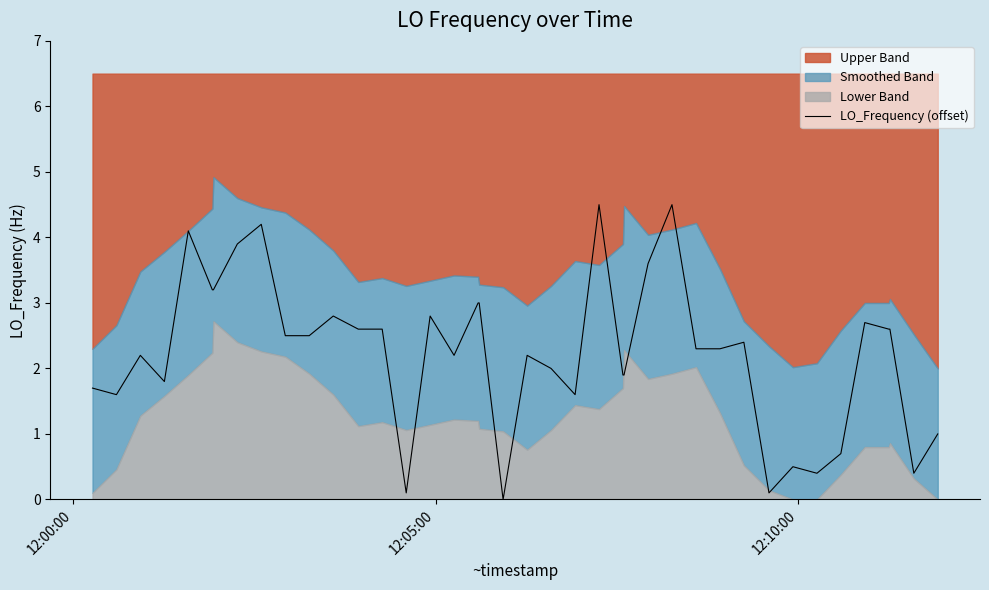

True or false: there are more than 1 points higher than both neighbors.

True